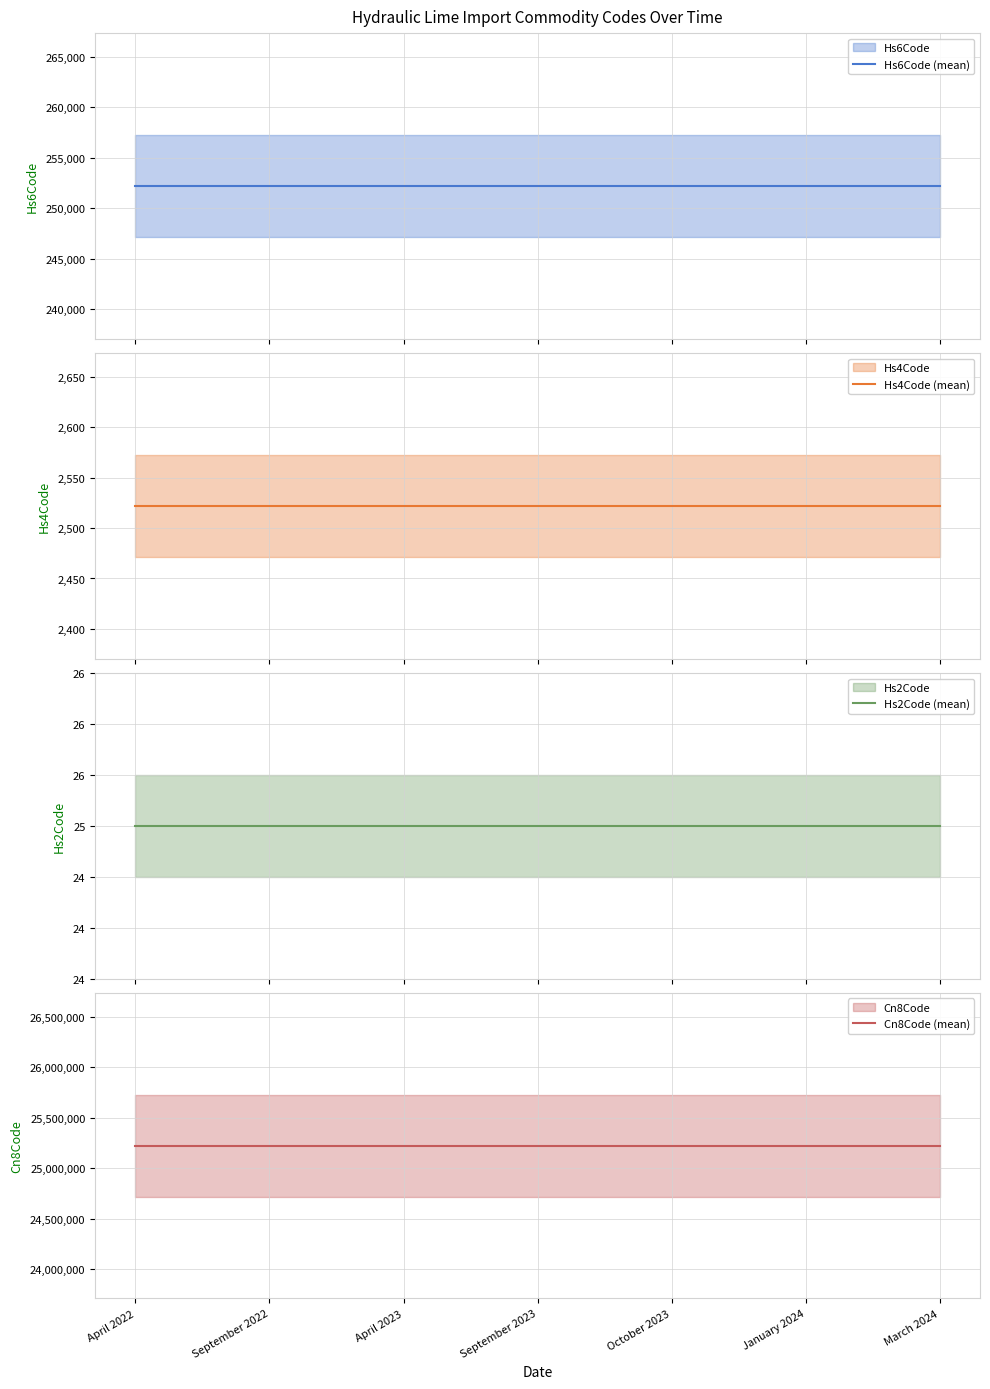

What is the total value across all series at September 2022?

25477777